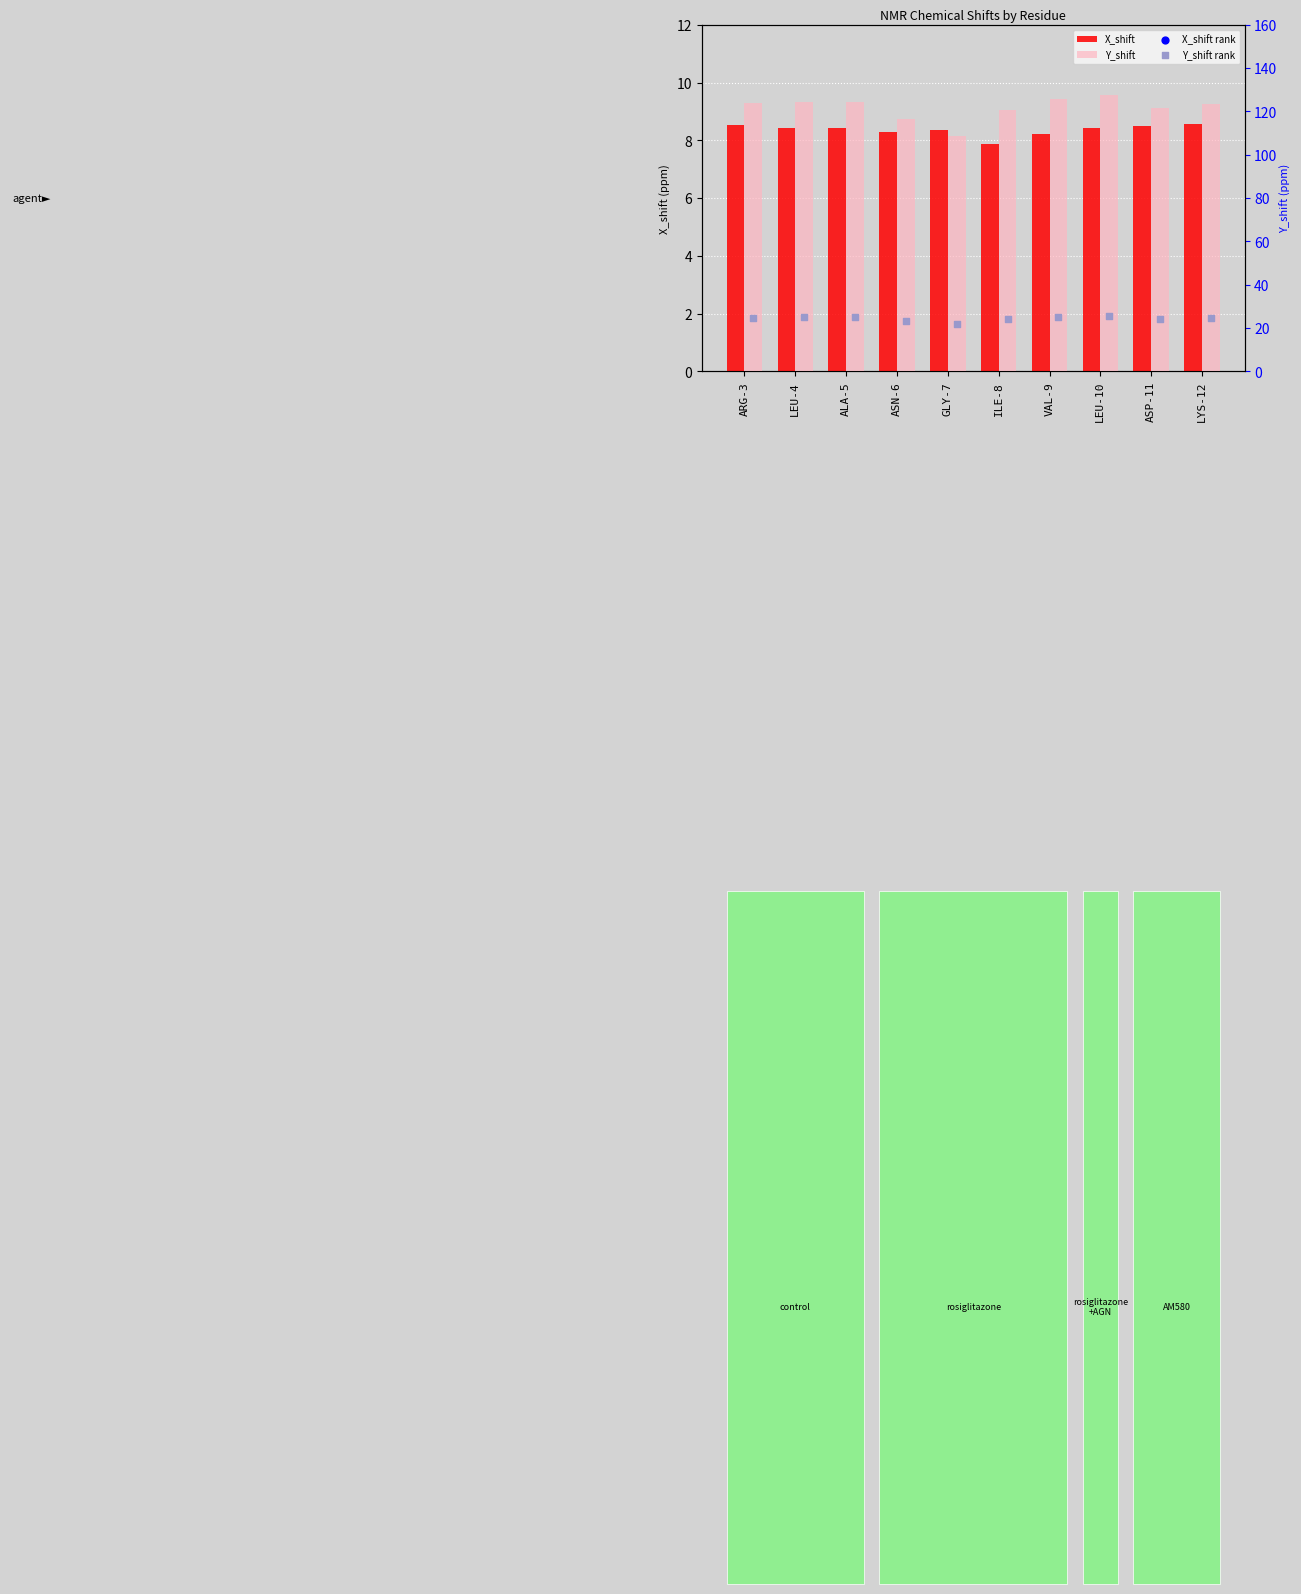

Which series has the largest total across all categories?

Y_shift